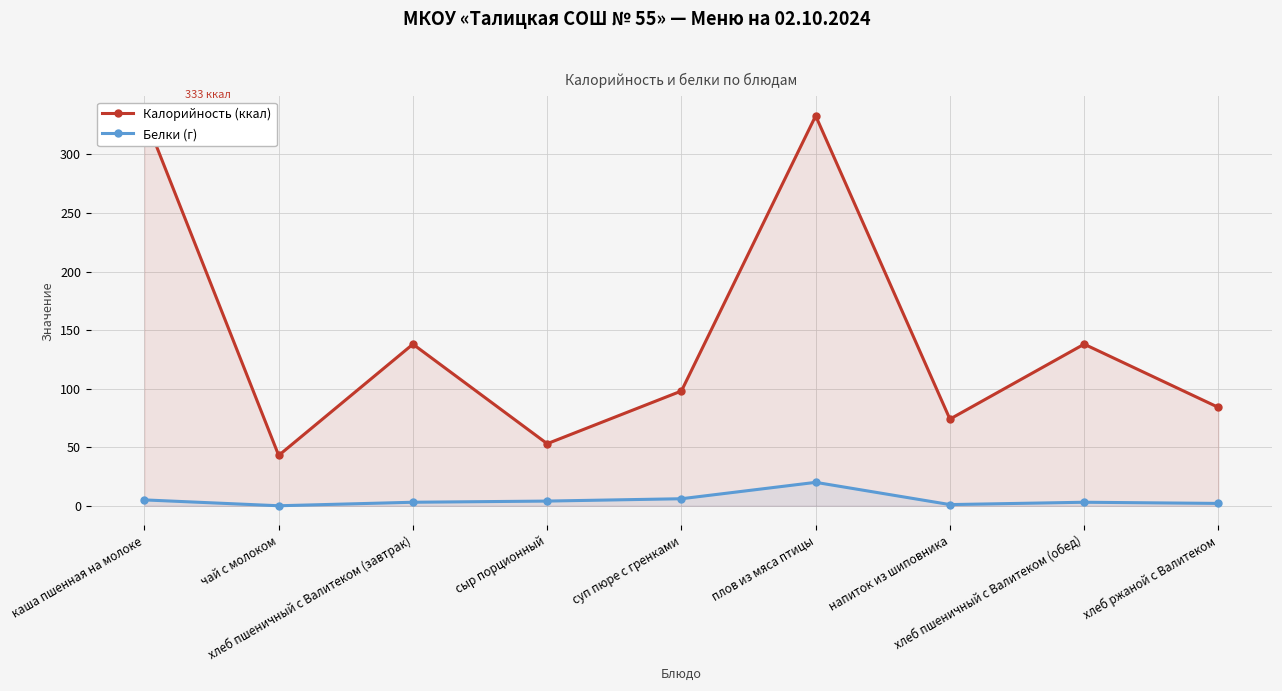

Rank the categories by Белки (г) value from lowest to highest.

чай с молоком, напиток из шиповника, хлеб ржаной с Валитеком, хлеб пшеничный с Валитеком (завтрак), хлеб пшеничный с Валитеком (обед), сыр порционный, каша пшенная на молоке, суп пюре с гренками, плов из мяса птицы